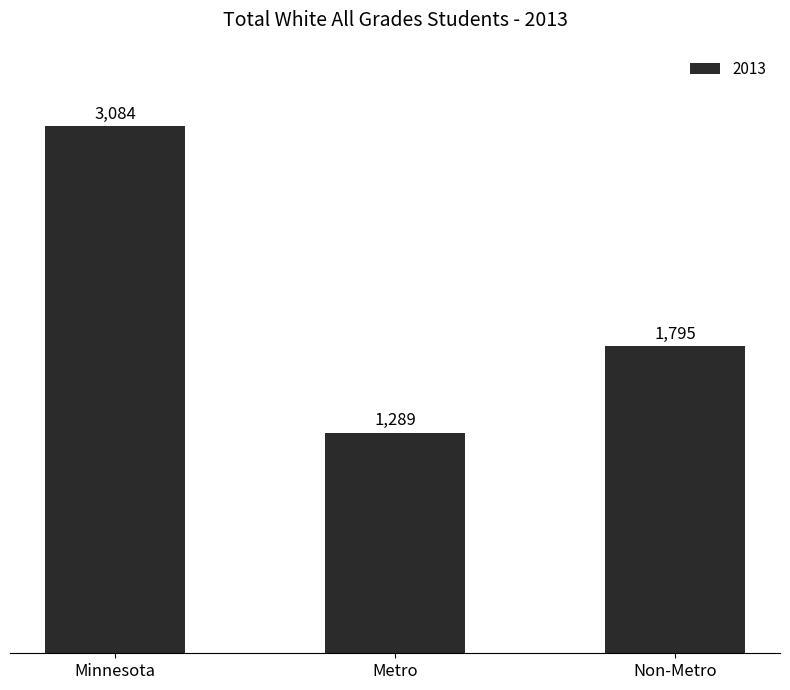

Between Minnesota and Non-Metro, which is larger?

Minnesota